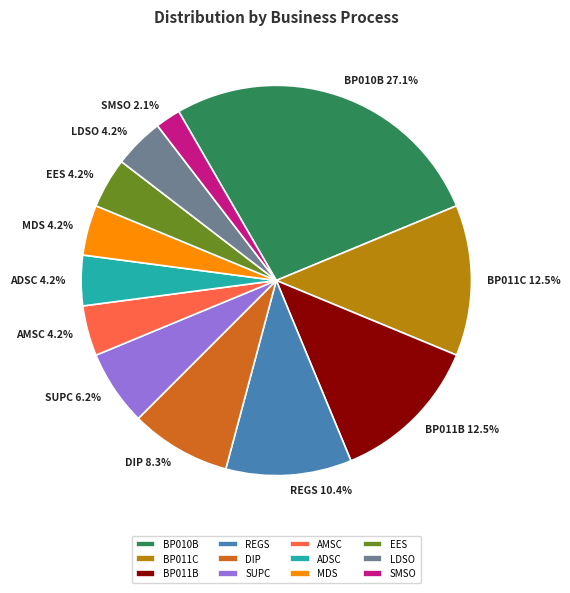

Between AMSC and REGS, which is larger?

REGS